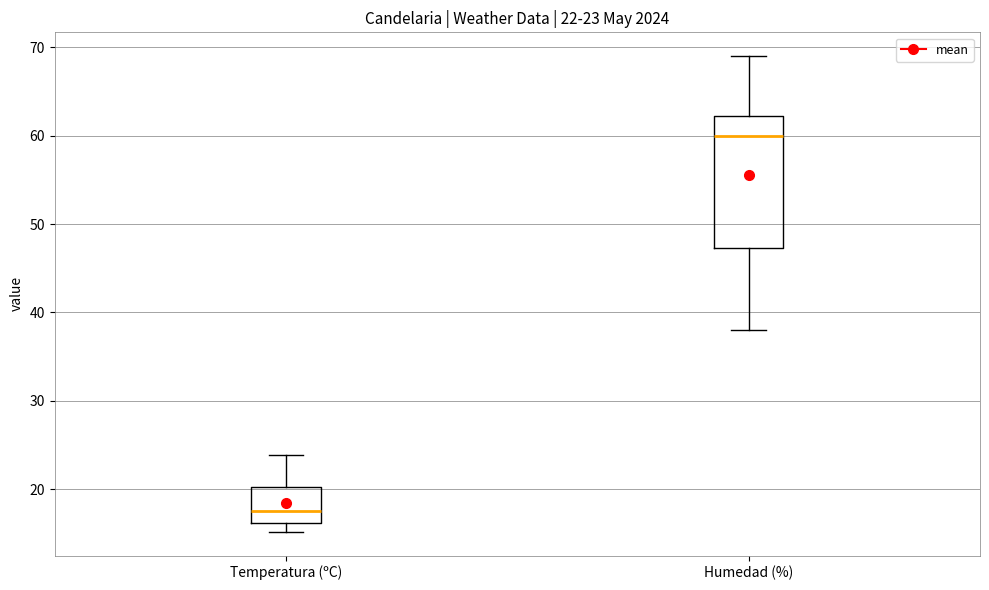

Which box's median line is the lowest?

Temperatura (ºC)